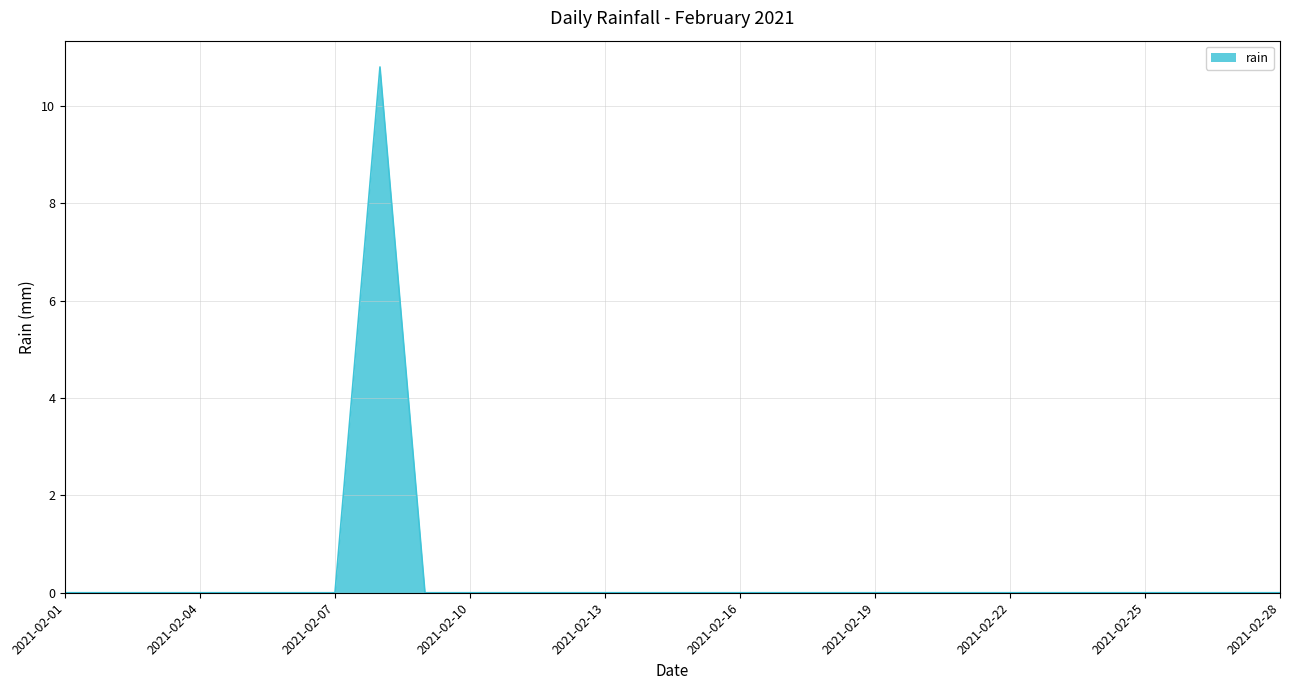

What is the difference between the maximum and minimum values?

10.8